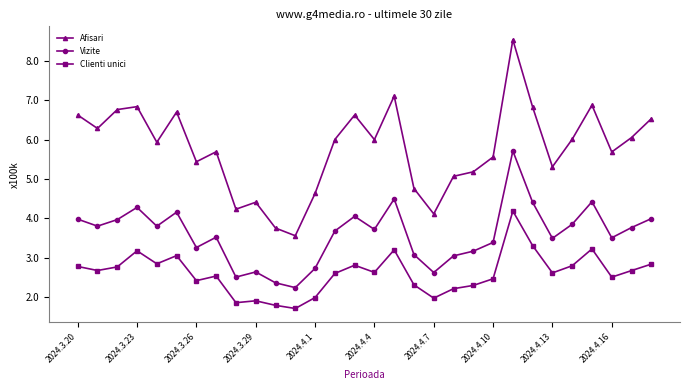

How many interior local valleys does the Afisari series have?

9